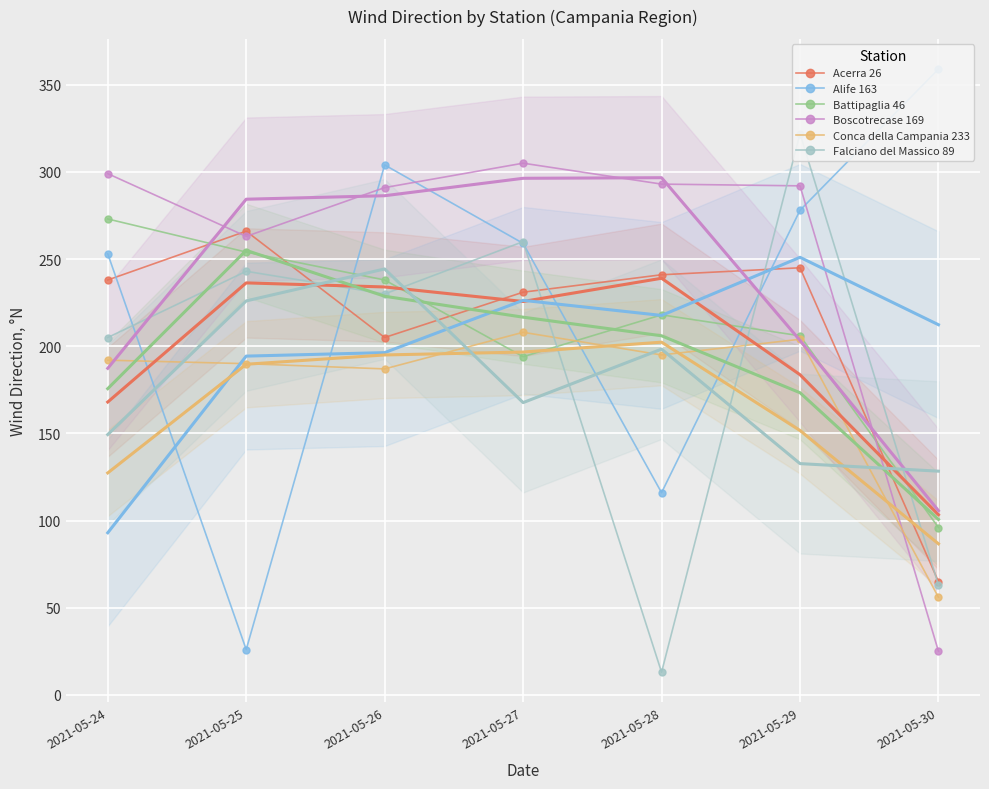

How many data points in Acerra 26 are less than 238?

3